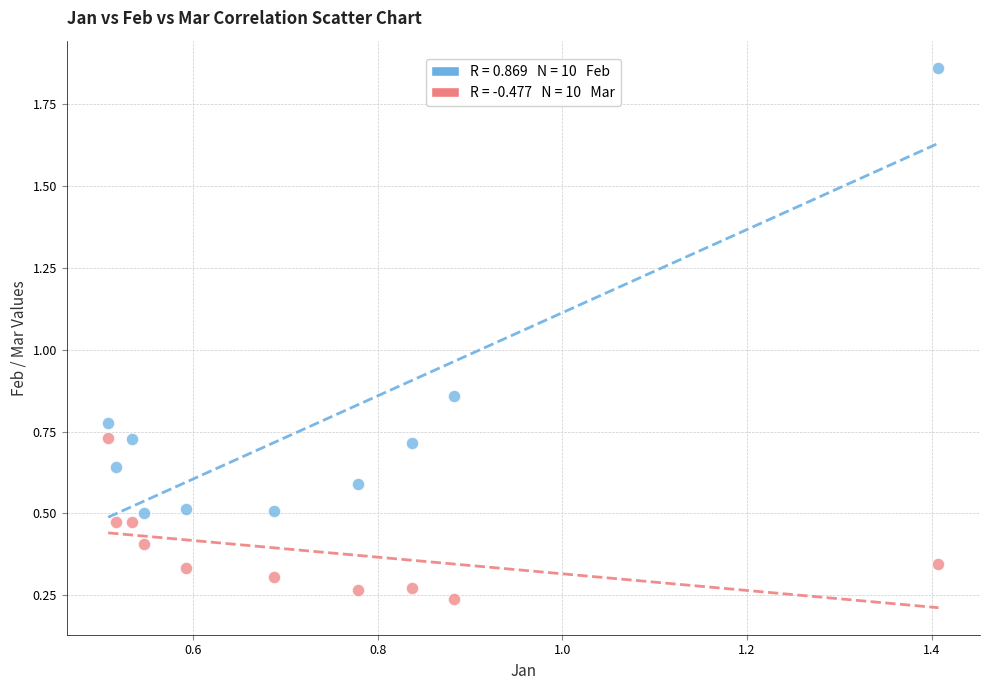

Across all data points, what is the range of Y values (max minus min)?

1.6